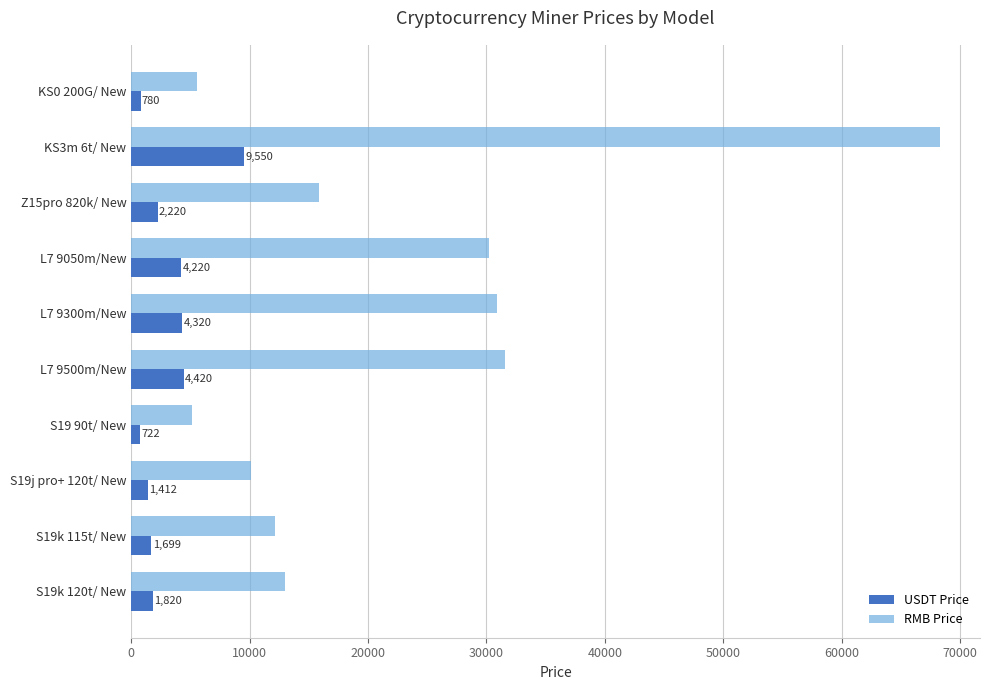

What is the maximum value shown in the chart?

68282.5